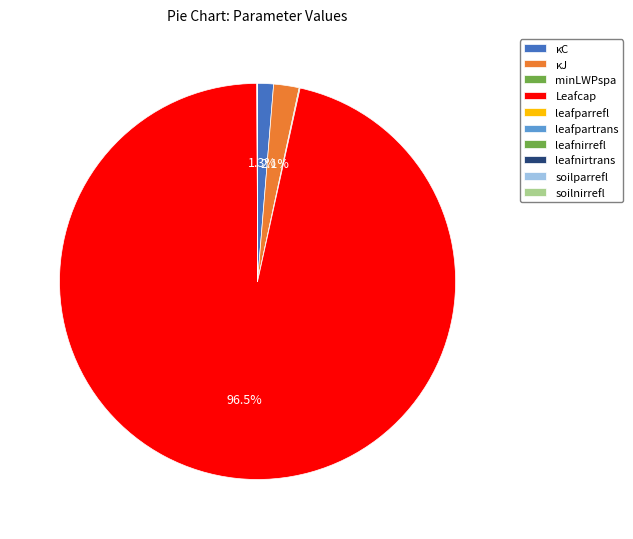

True or false: leafpartrans accounts for 12% of the total.

False